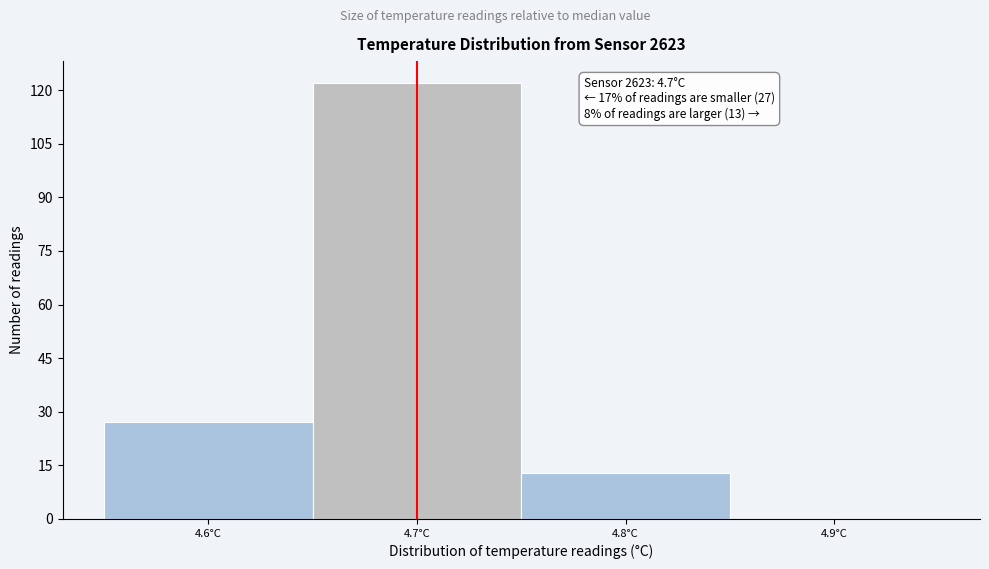

Which range on the x-axis has the tallest bar?

4.65 to 4.75